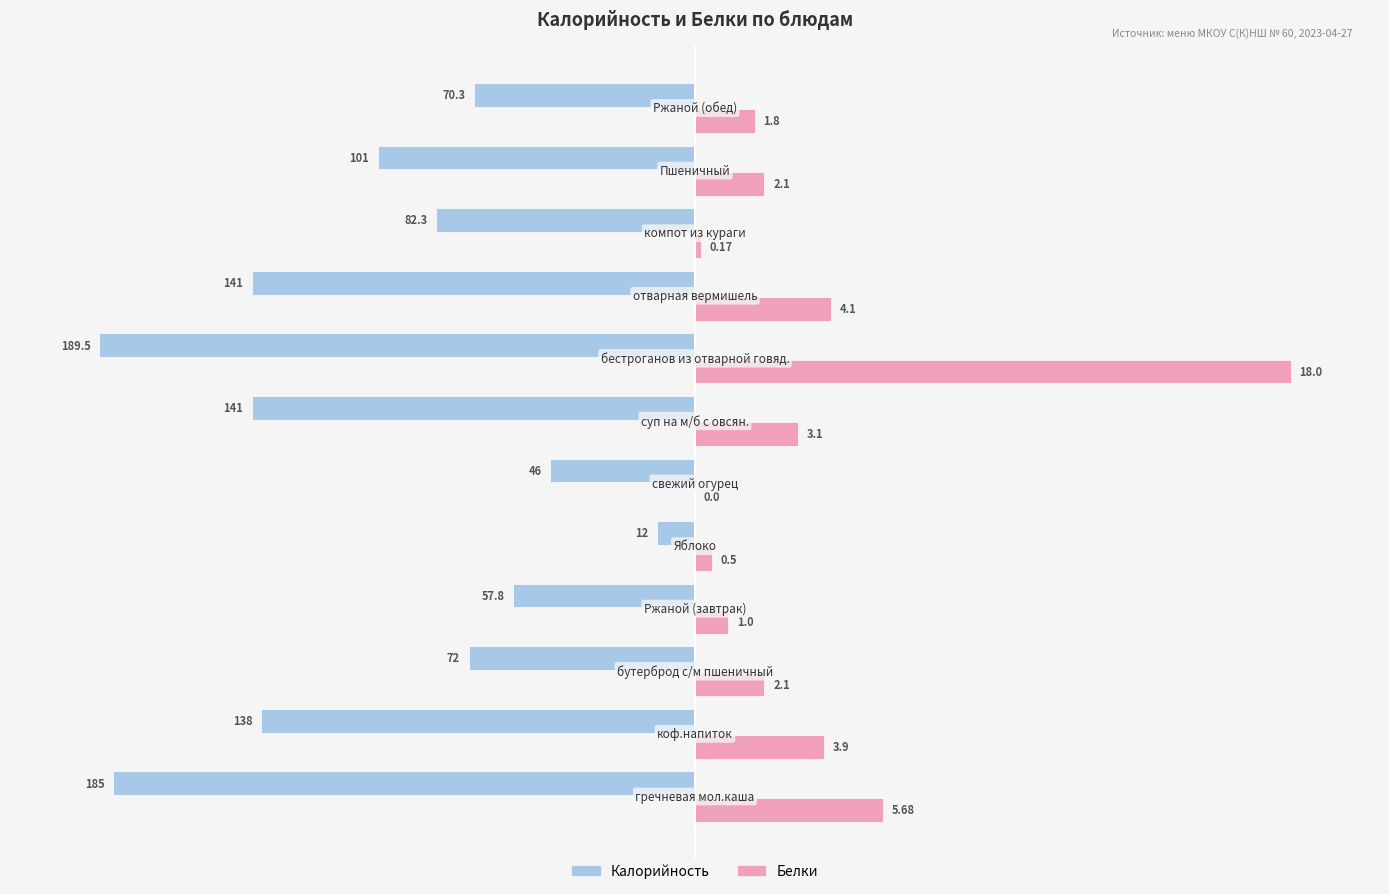

What are all the series names shown in the legend?

Калорийность, Белки